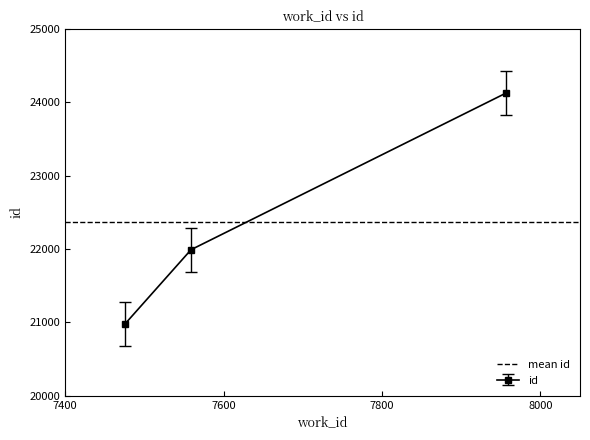

What is the maximum value shown in the chart?

24130